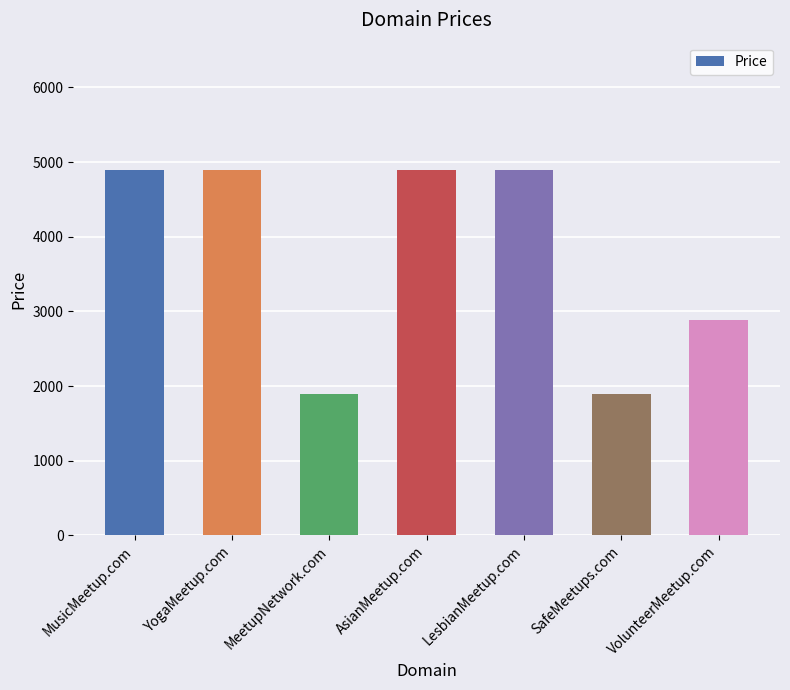

The value at YogaMeetup.com is 6973. True or false?

False